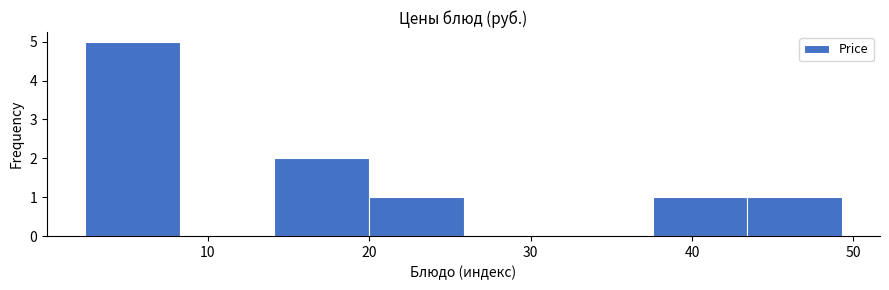

Reading left to right, transcribe this chart: for each bar, give the range it covers on the x-axis and its height. Neither the bar edges nor the heights are printed on the chart, so give them approximately, as read against the axes.

2 to 8: 5
8 to 14: 0
14 to 20: 2
20 to 26: 1
26 to 32: 0
32 to 38: 0
38 to 43: 1
43 to 49: 1